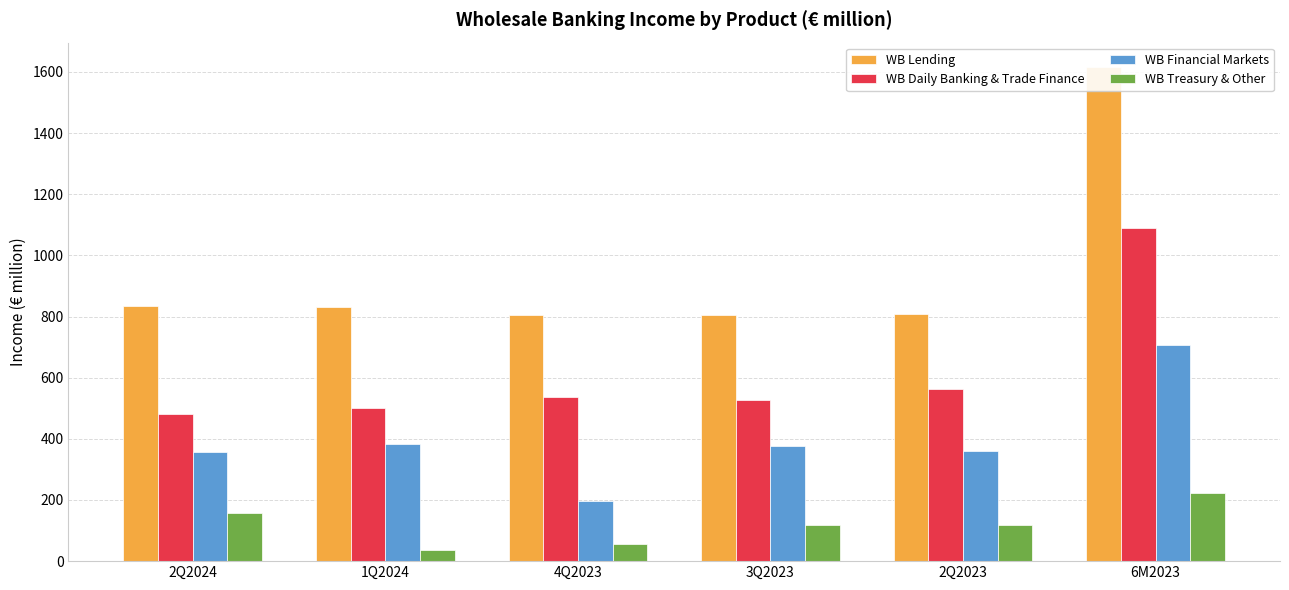

How many data points in WB Financial Markets are above 375?

3